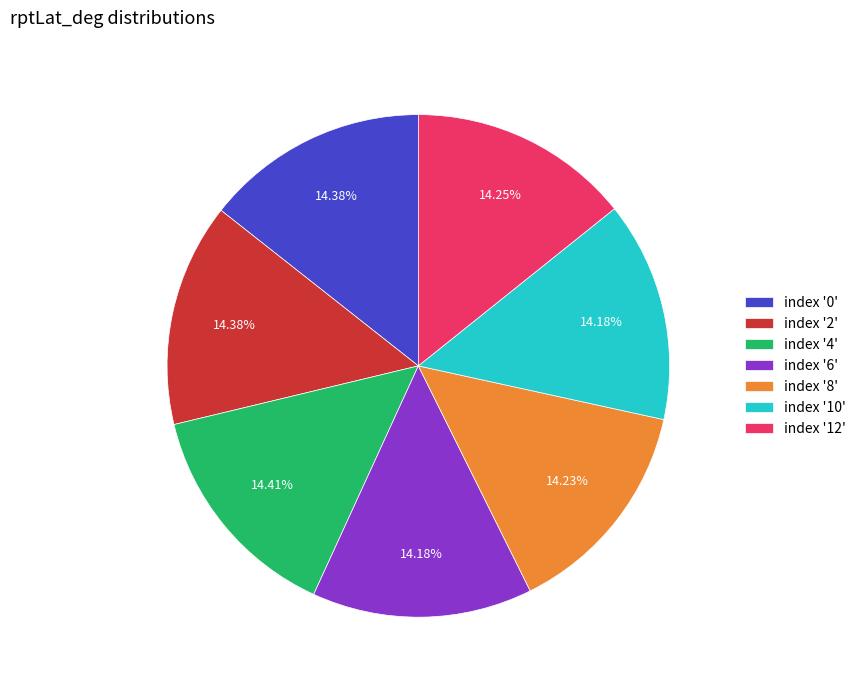

Approximately how many times larger is the value at index '8' compared to index '2'?

1.0